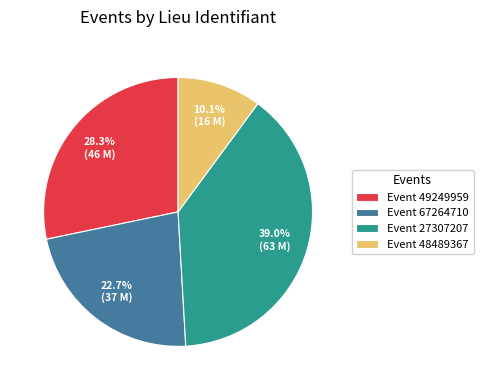

Rank the categories by value from highest to lowest.

Event 27307207, Event 49249959, Event 67264710, Event 48489367